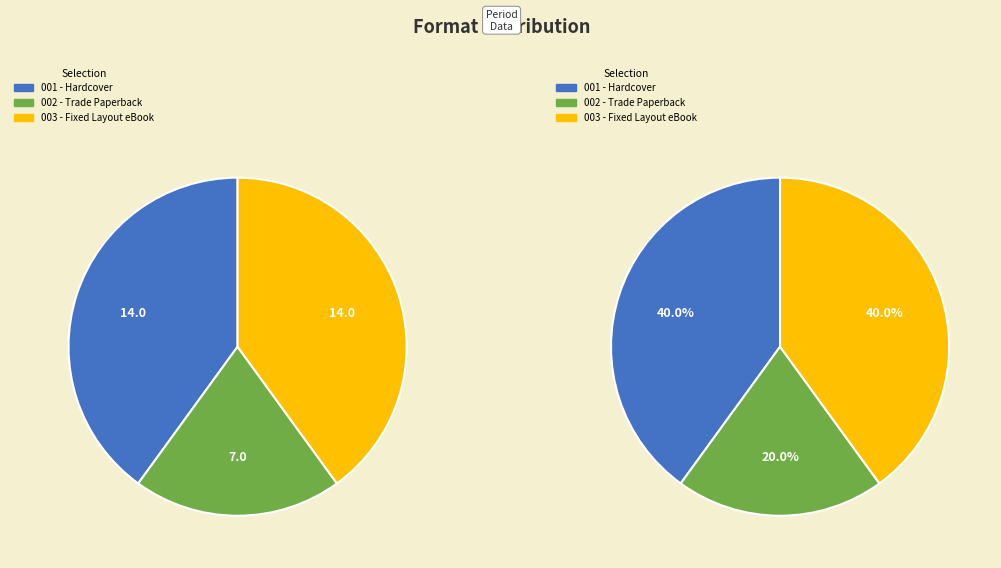

Rank the categories by value from highest to lowest.

Hardcover, Fixed Layout eBook, Trade Paperback